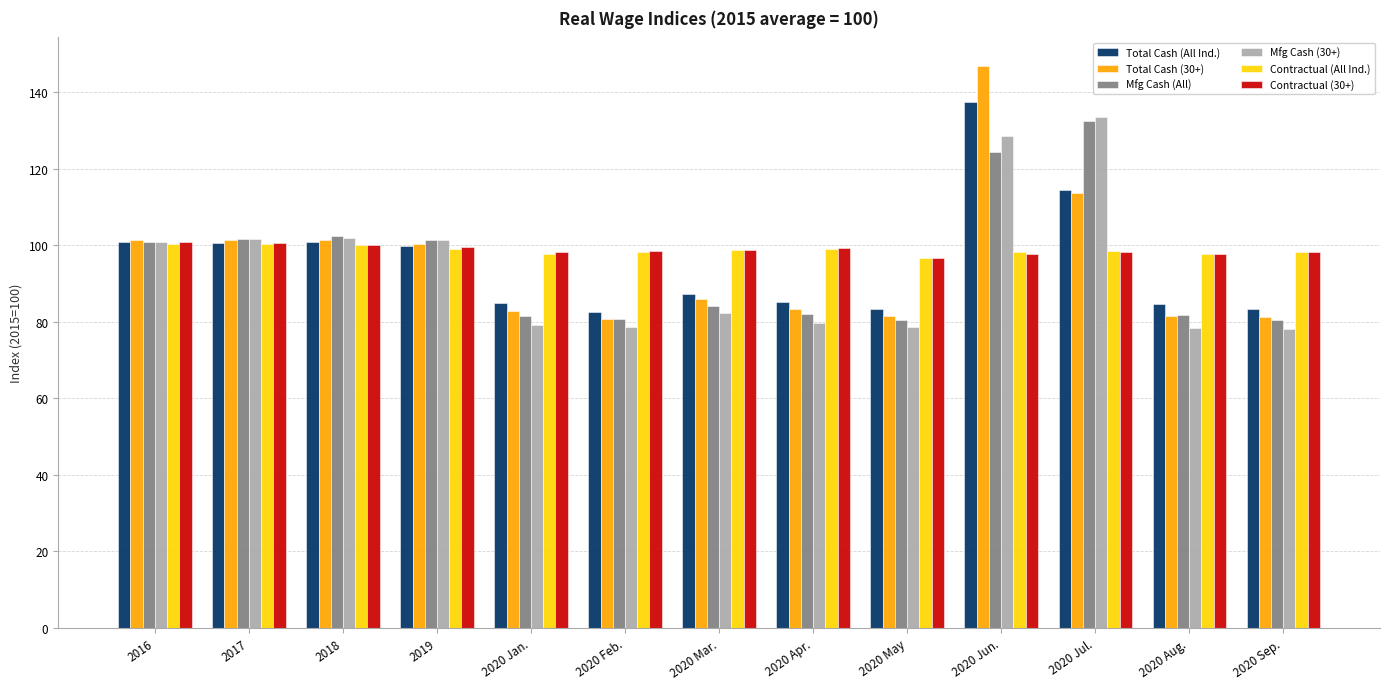

What is the difference between the maximum and minimum values in the Total Cash (All Ind.) series?

54.8